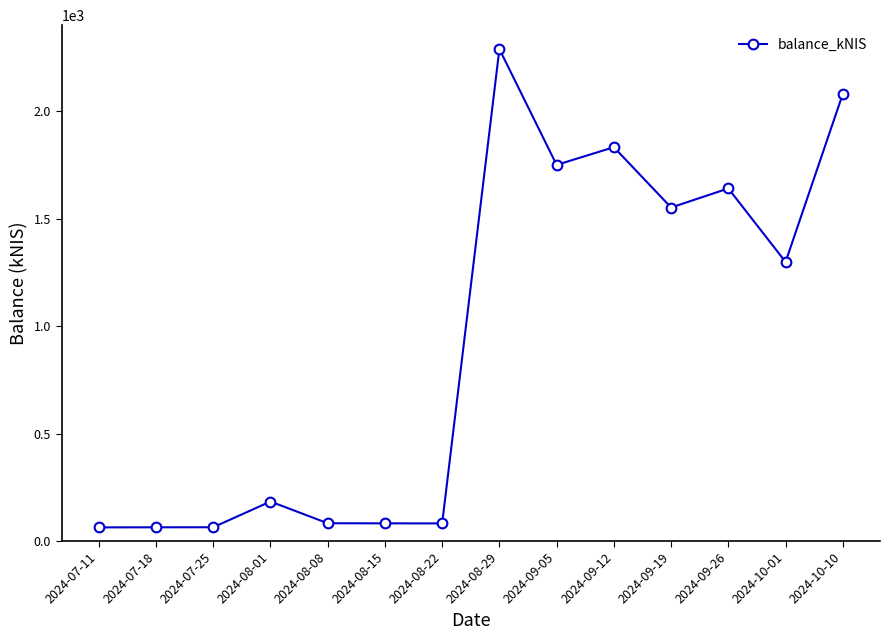

What position from the right is 2024-08-01?

11